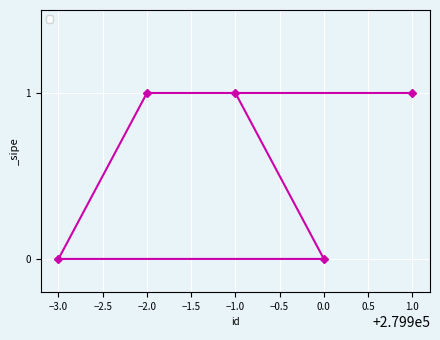

Which has a higher value, 0.0 or 1.0?

1.0